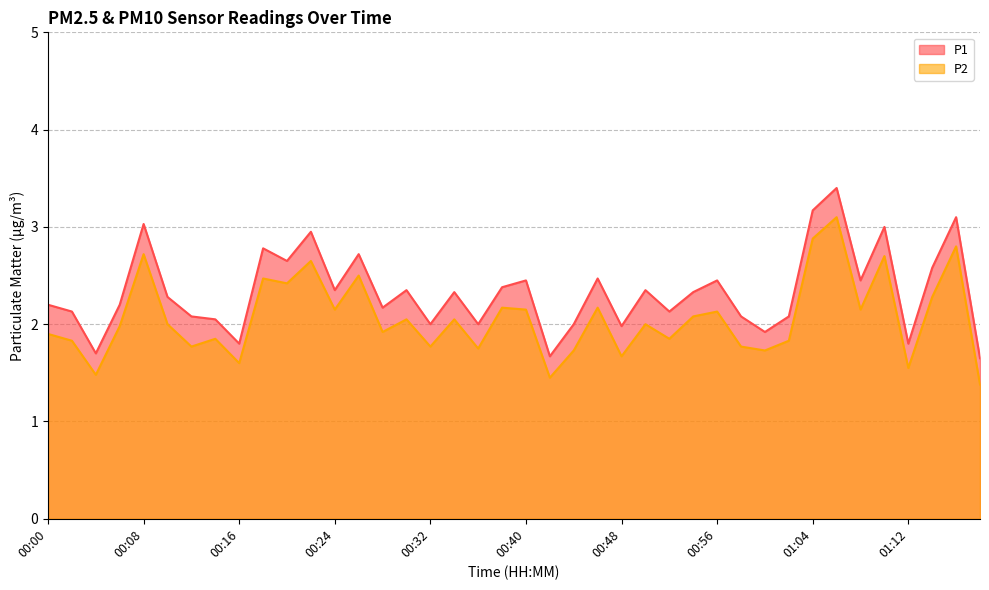

What is the total value across all series at 00:52?

4.0